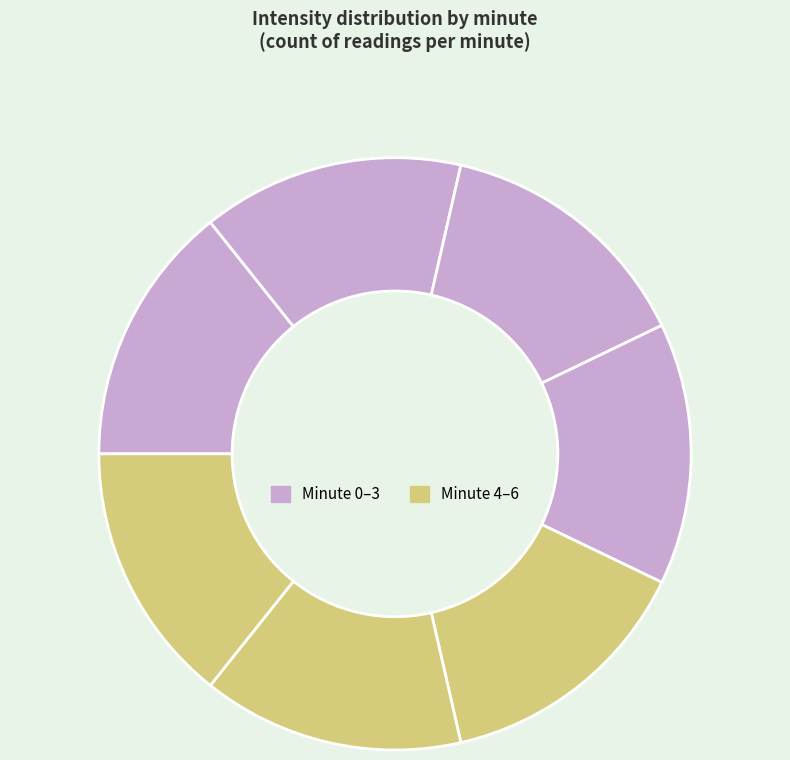

Which slice is the smallest?

6